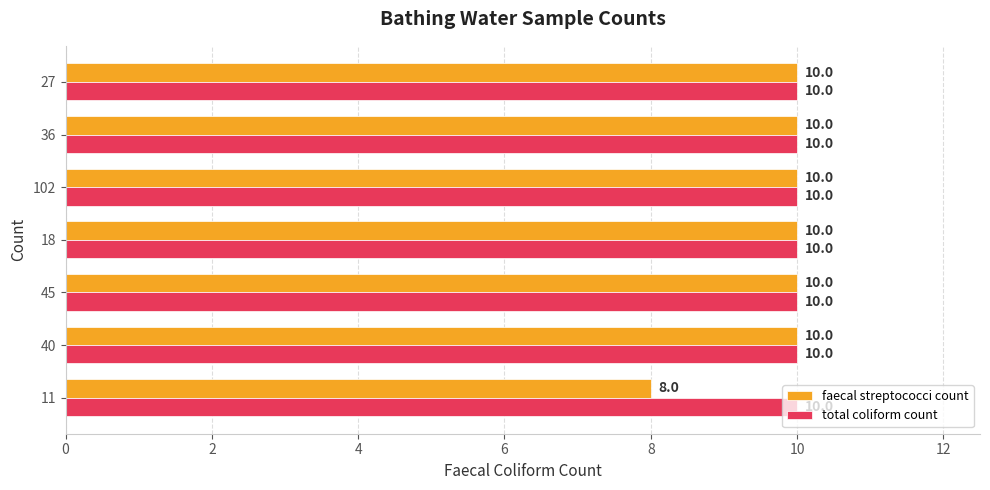

What is the total value across all series at 102?

20